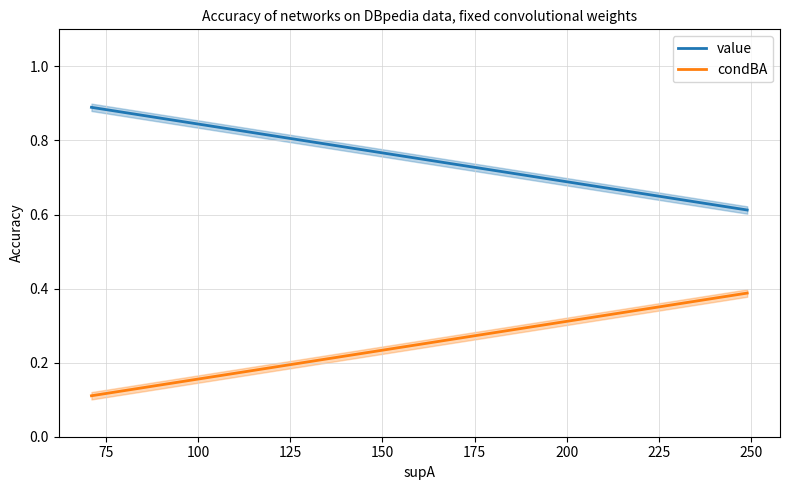

Which series has the largest total across all categories?

value